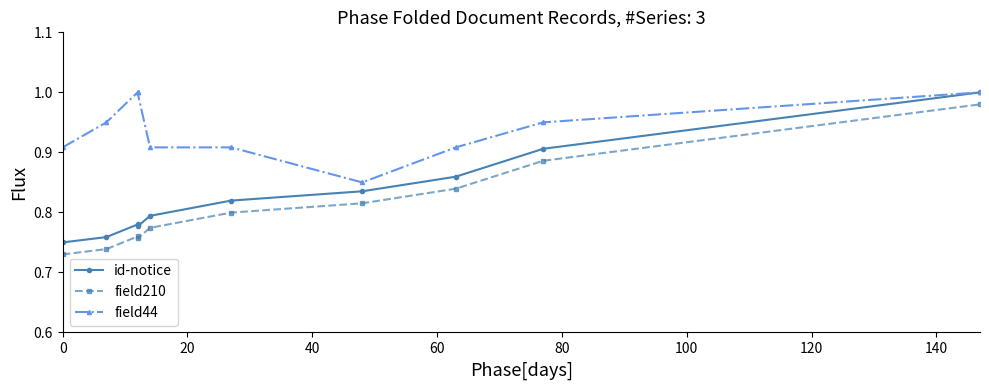

Is it true that field210 equals 1.4 at 100?

False